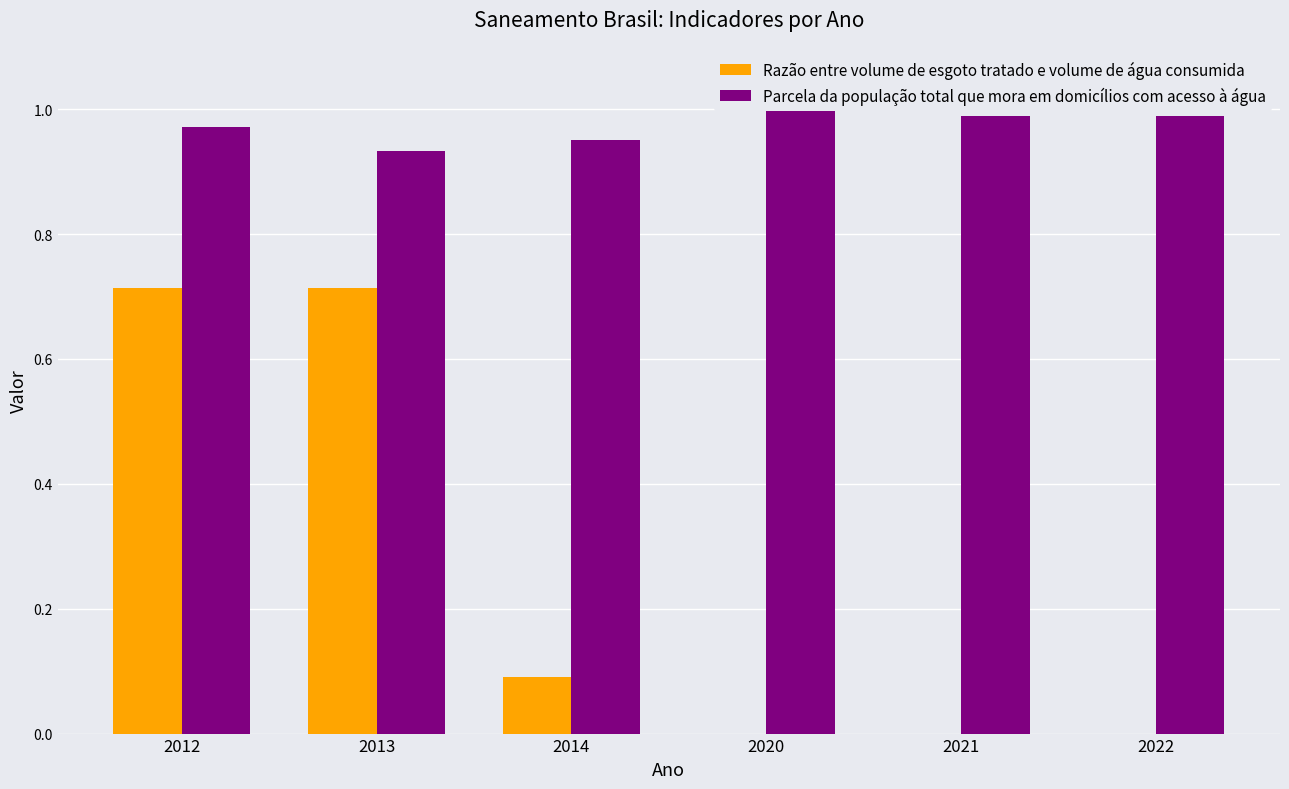

Are the bars grouped side by side (vs. stacked)?

Yes